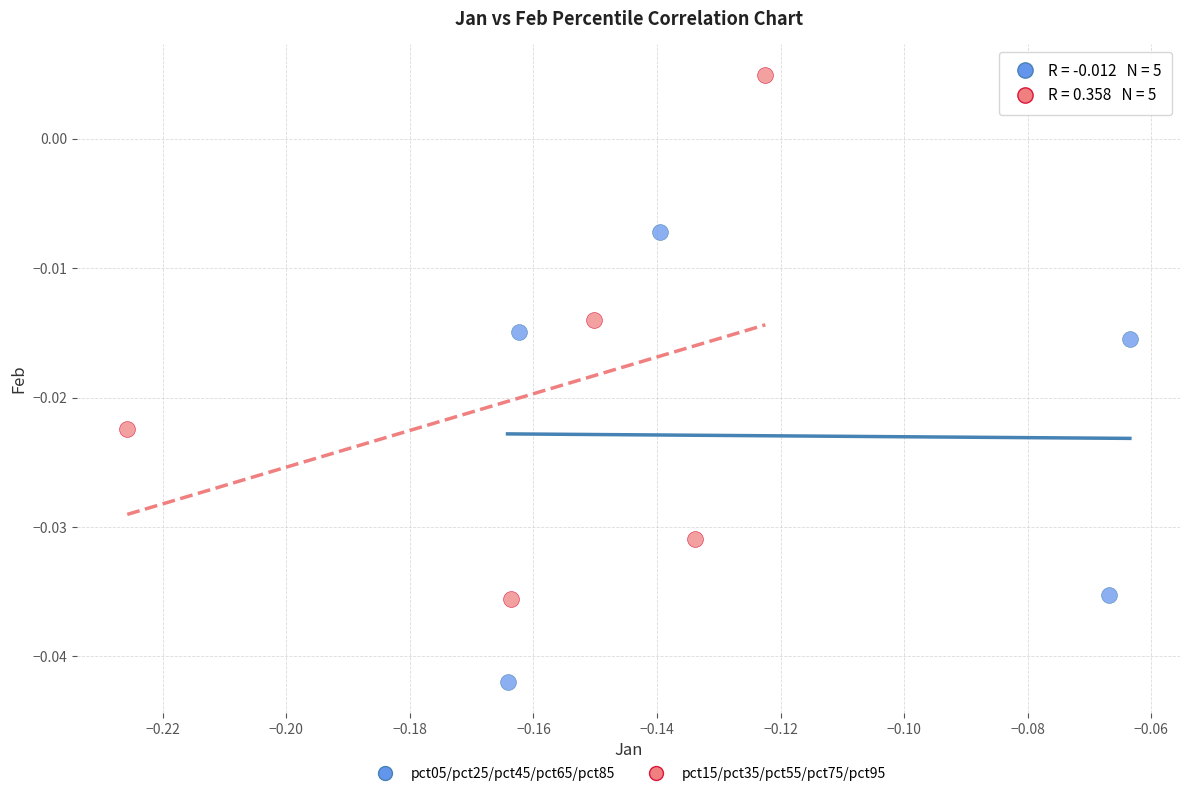

What are all the series names shown in the legend?

pct05/pct25/pct45/pct65/pct85, pct15/pct35/pct55/pct75/pct95